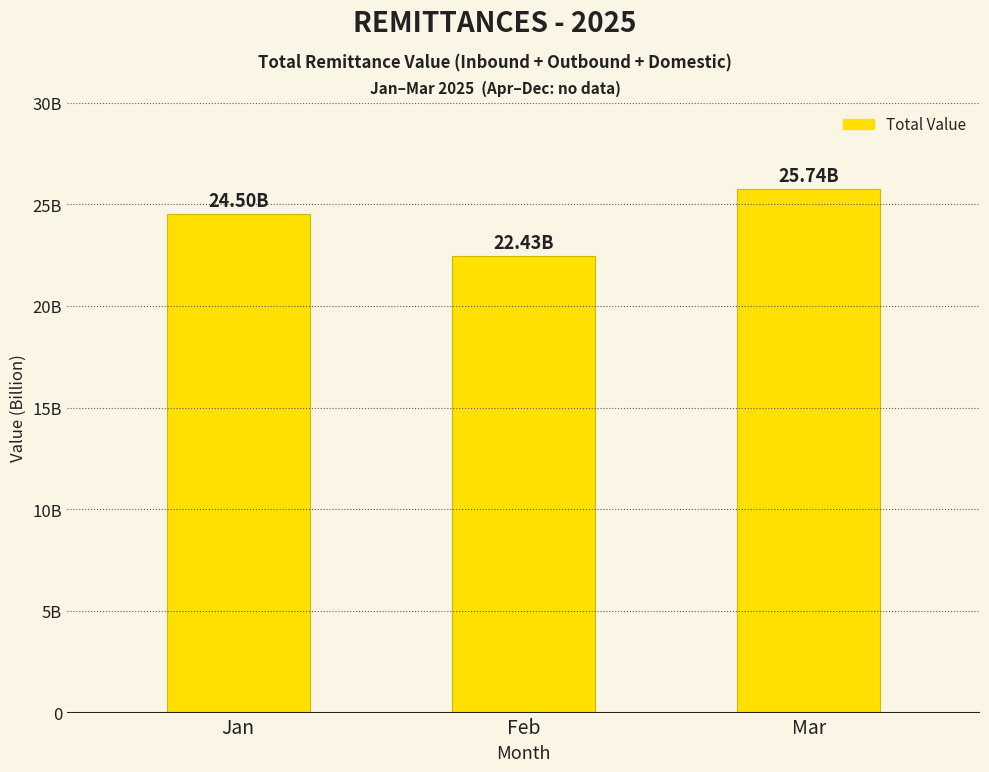

How many values are between 22427836806 and 25737620828?

3